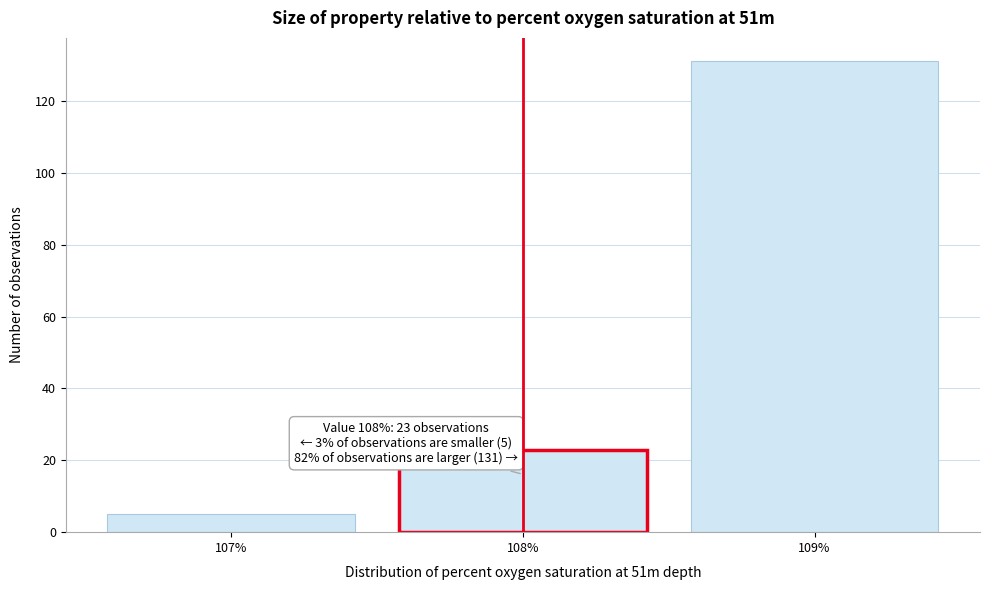

Reading left to right, extract all data points from this chart.

5	23	131